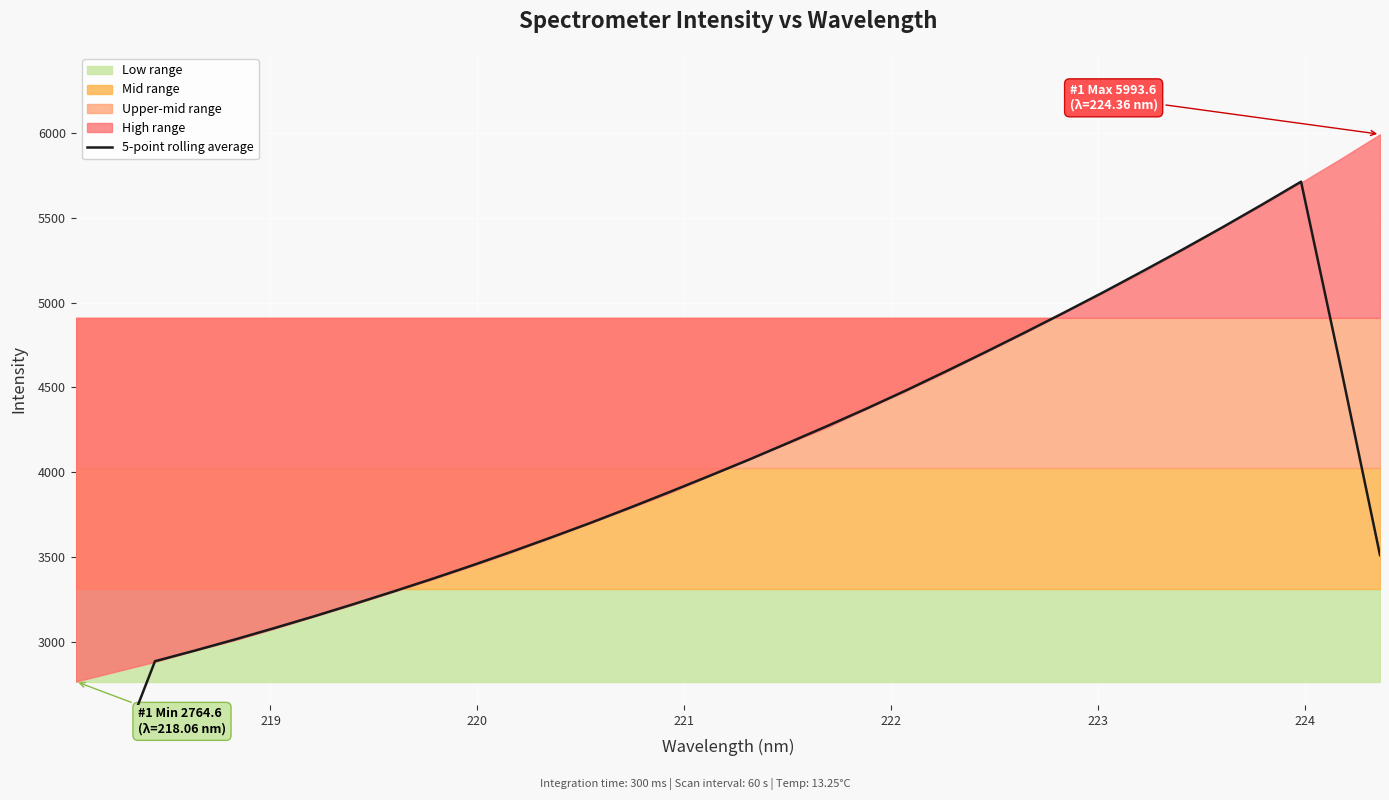

What is the sum of all values?

135738.0